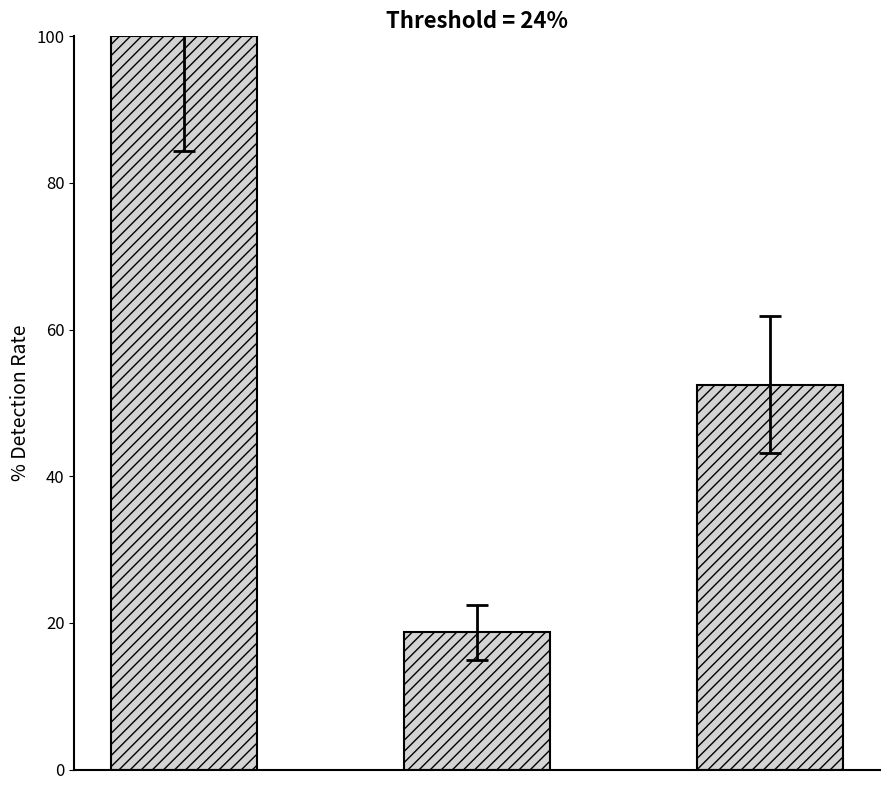

Reading left to right, transcribe all the data shown in this chart.

100.0	18.8	52.5